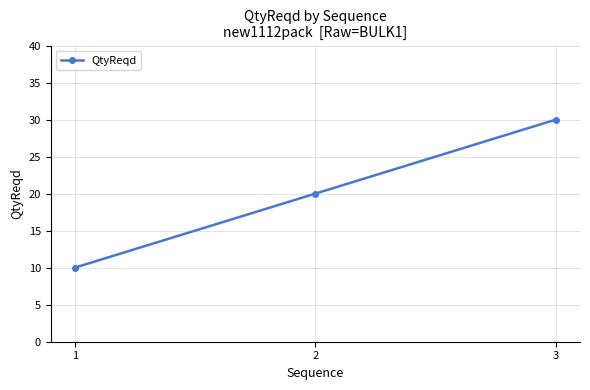

What is the change in value from 1 to 2?

+10